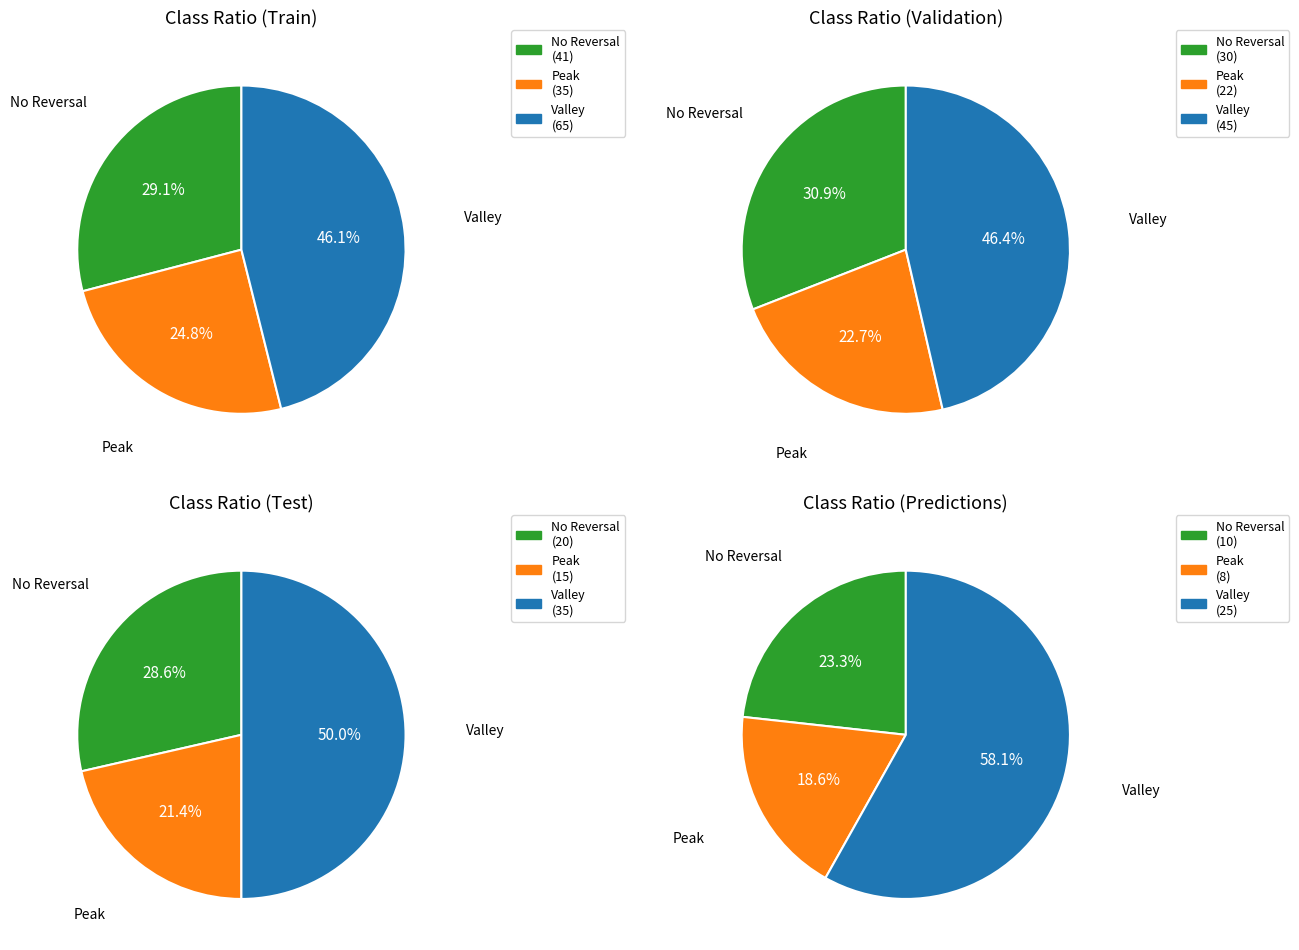

Is there any slice that represents more than half of the pie?

No